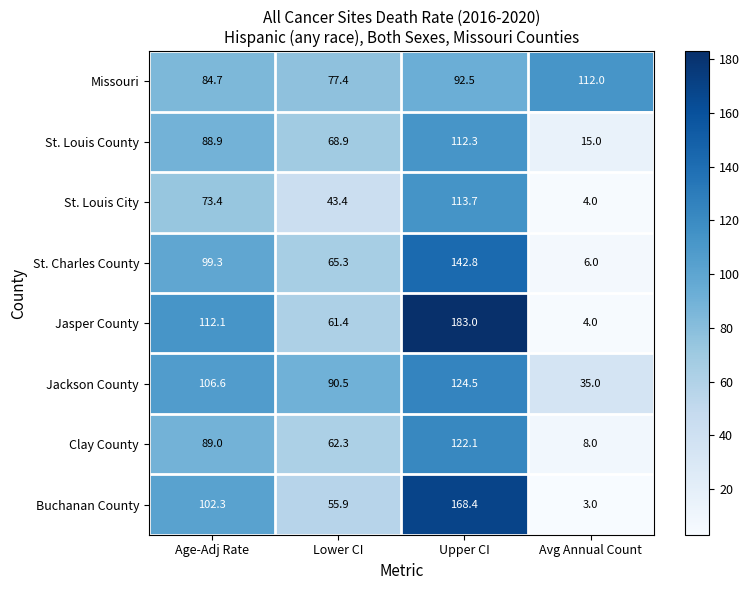

List the series in order of their peak value, lowest first.

Missouri, St. Louis County, St. Louis City, Clay County, Jackson County, St. Charles County, Buchanan County, Jasper County